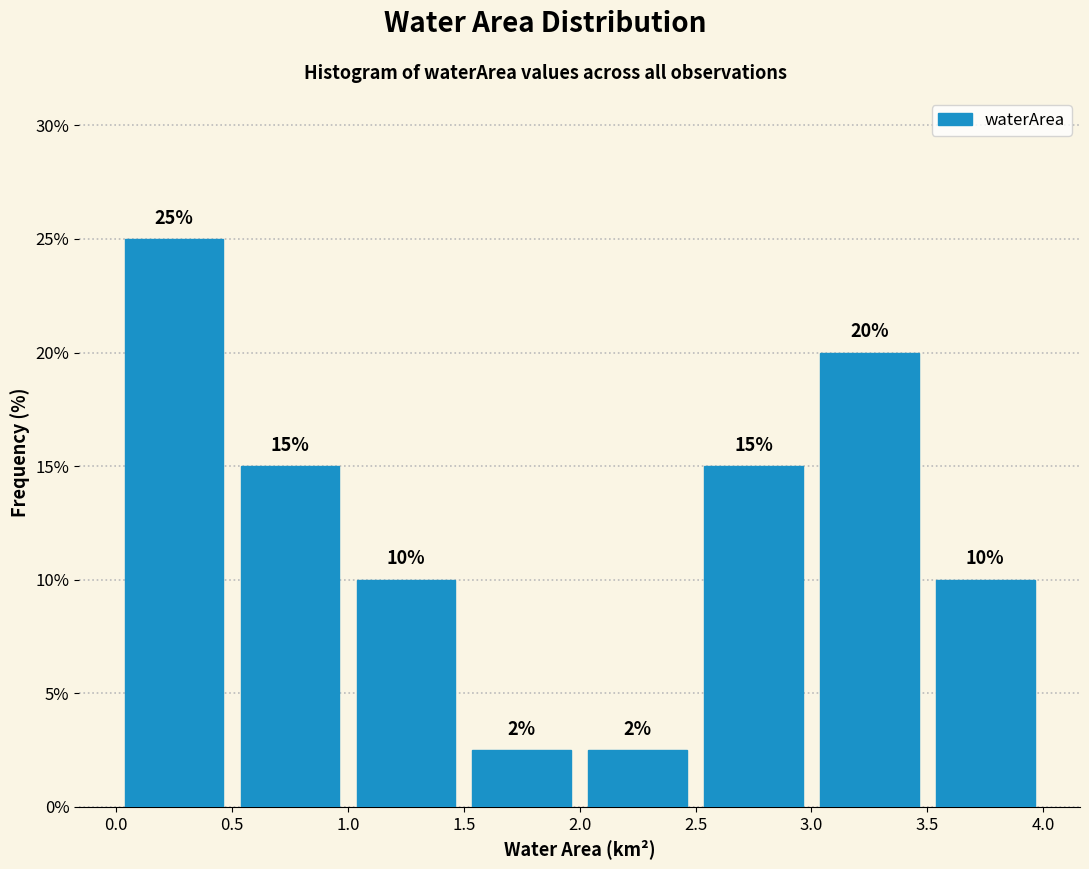

Over which range of the x-axis is the bar tallest?

0.0 to 0.5